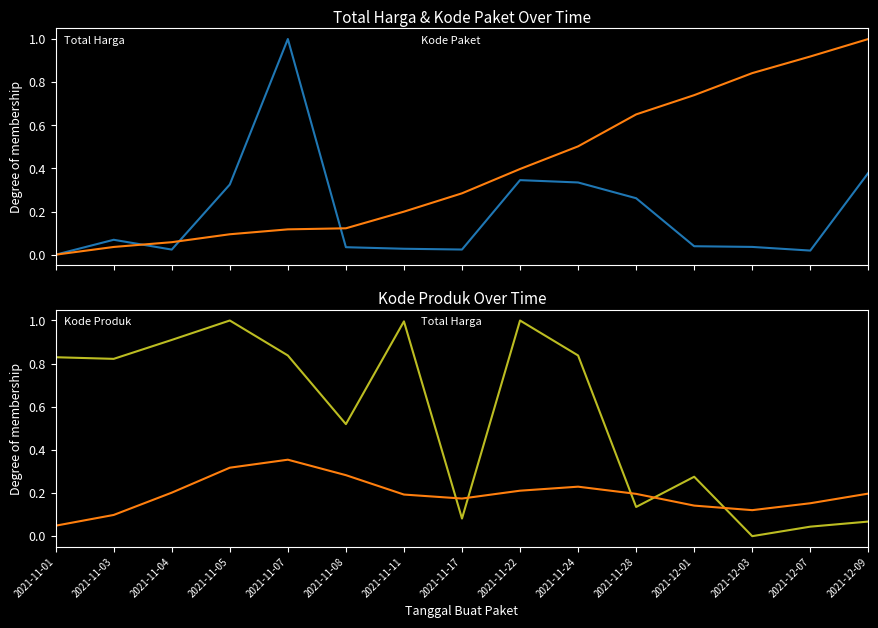

Is it true that Total Harga equals 0.3 at 2021-11-22?

True